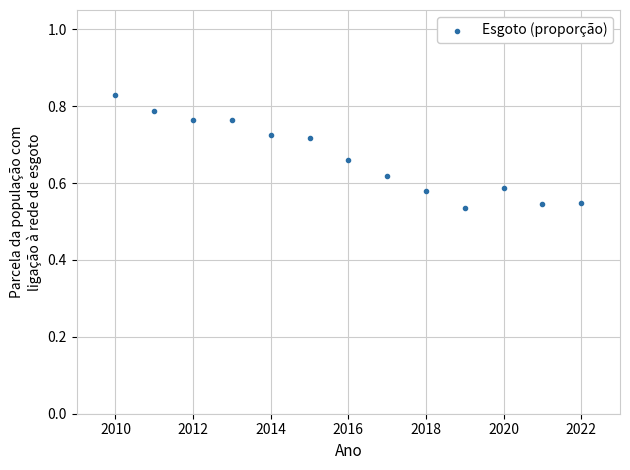

What is the range of Y values (max minus min)?

0.3